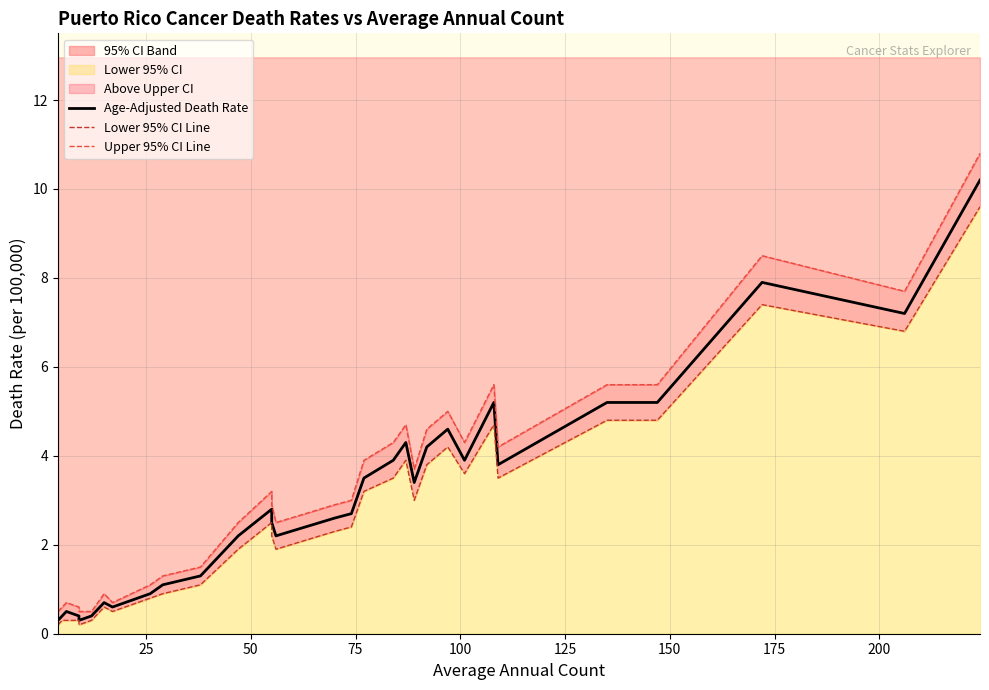

What is the minimum value shown in the chart?

0.2